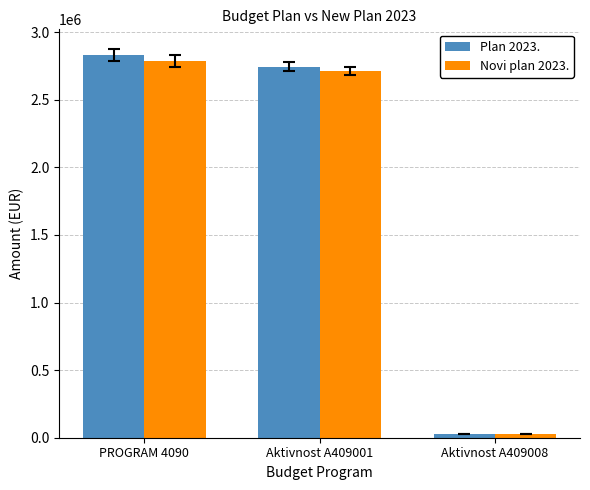

The value of Novi plan 2023. at PROGRAM 4090 is 2785566. True or false?

True